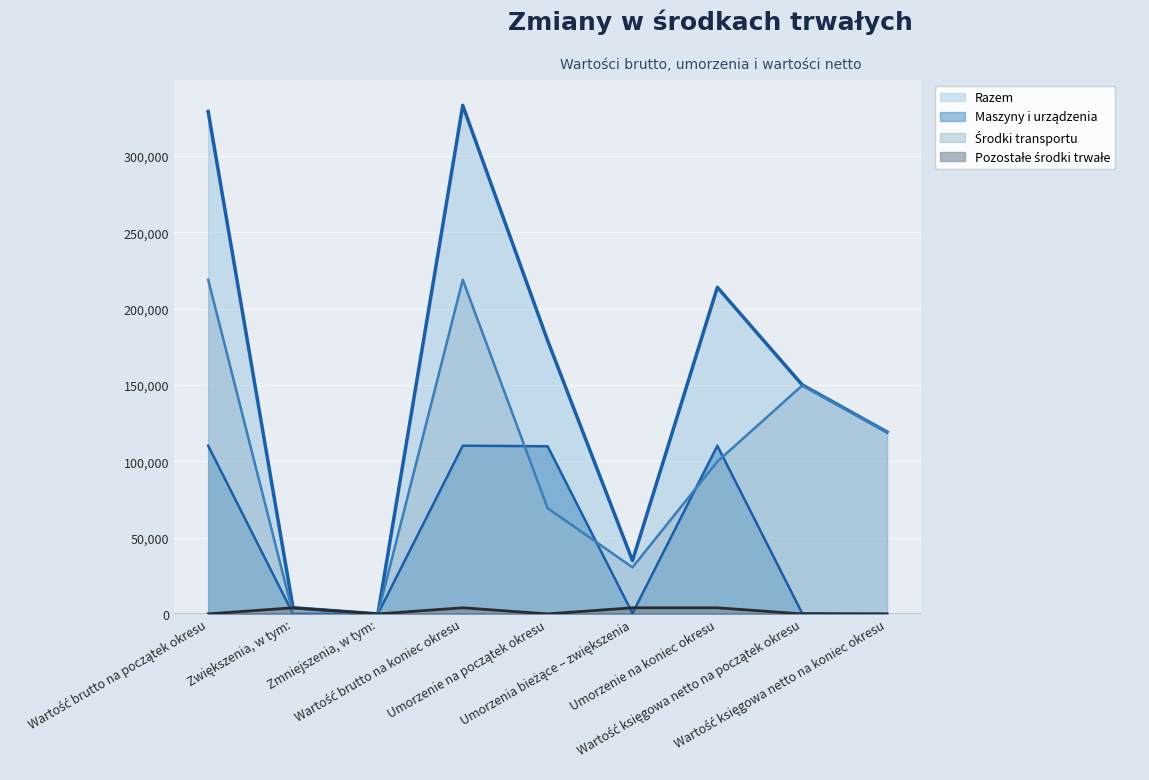

How many interior local peaks does the Pozostałe środki trwałe series have?

2